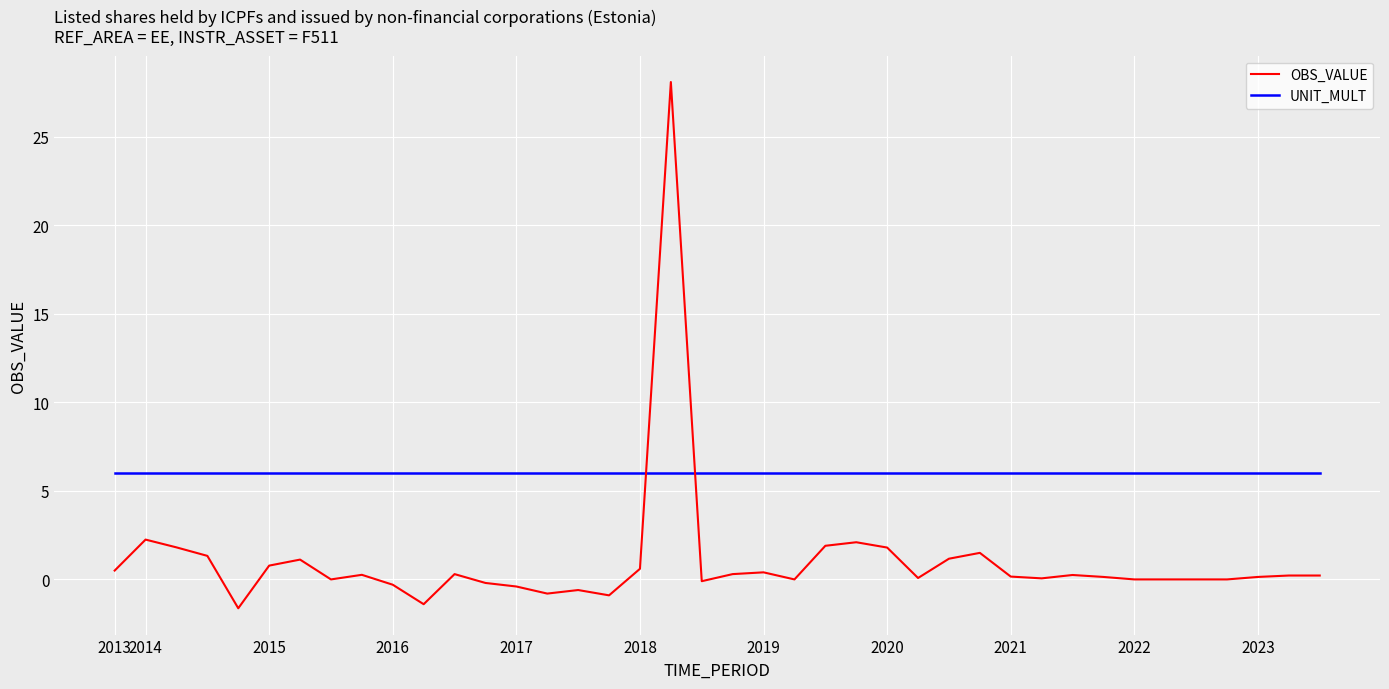

What is the minimum value for OBS_VALUE?

-1.6